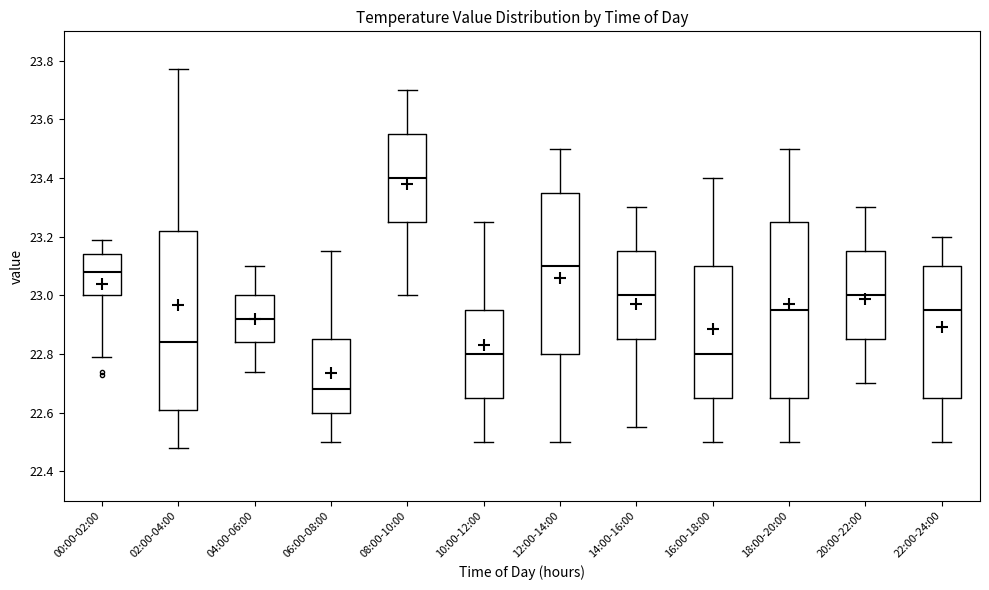

Reading left to right, read every box against the y-axis: the position of its median line, the range the box covers, and the ends of its whiskers. The values are not printed on the chart, so give them approximately, as read against the axis.

00:00-02:00: median 23.08, box 23.00 to 23.14, whiskers 22.80 to 23.20
02:00-04:00: median 22.84, box 22.62 to 23.22, whiskers 22.48 to 23.78
04:00-06:00: median 22.92, box 22.84 to 23.00, whiskers 22.74 to 23.10
06:00-08:00: median 22.68, box 22.60 to 22.86, whiskers 22.50 to 23.16
08:00-10:00: median 23.40, box 23.26 to 23.56, whiskers 23.00 to 23.70
10:00-12:00: median 22.80, box 22.66 to 22.96, whiskers 22.50 to 23.26
12:00-14:00: median 23.10, box 22.80 to 23.36, whiskers 22.50 to 23.50
14:00-16:00: median 23.00, box 22.86 to 23.16, whiskers 22.56 to 23.30
16:00-18:00: median 22.80, box 22.66 to 23.10, whiskers 22.50 to 23.40
18:00-20:00: median 22.96, box 22.66 to 23.26, whiskers 22.50 to 23.50
20:00-22:00: median 23.00, box 22.86 to 23.16, whiskers 22.70 to 23.30
22:00-24:00: median 22.96, box 22.66 to 23.10, whiskers 22.50 to 23.20